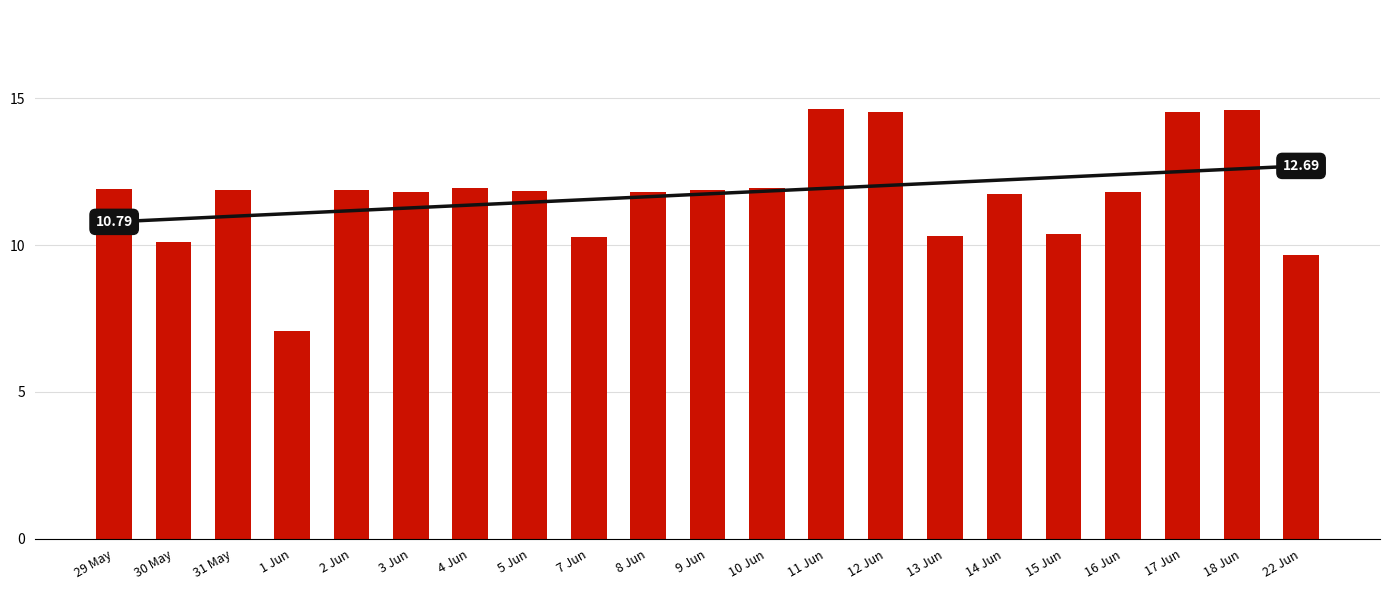

List the series in order of their peak value, highest first.

Hours Worked, Trend